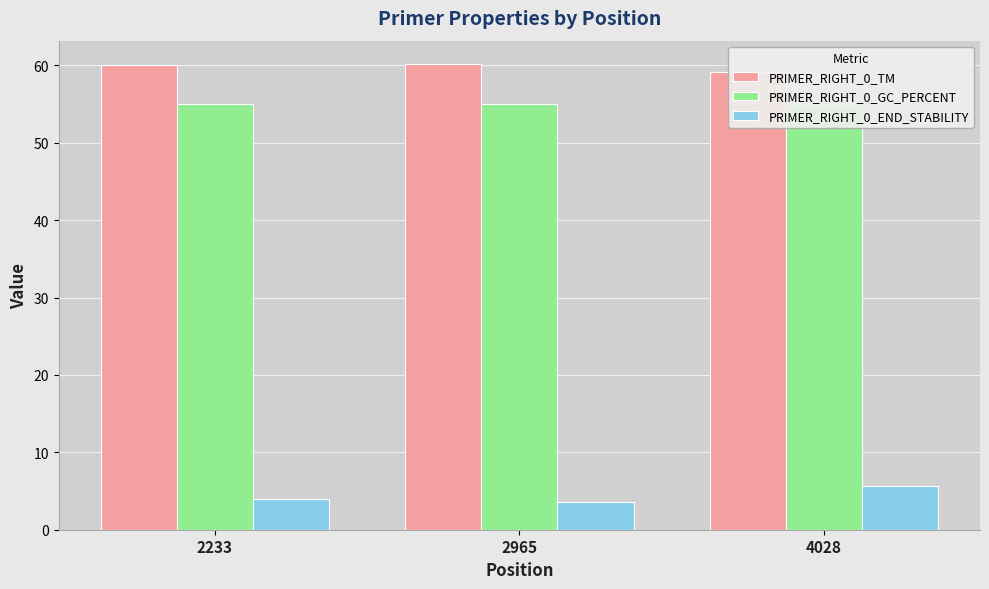

Which series has the largest total across all categories?

PRIMER_RIGHT_0_TM